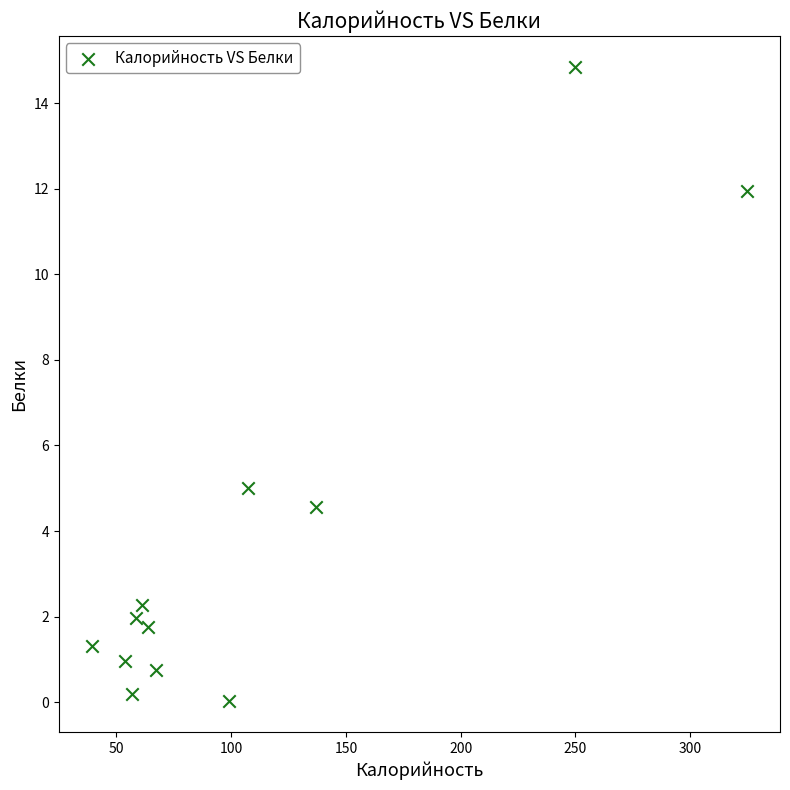

What is the range of Y values (max minus min)?

14.8